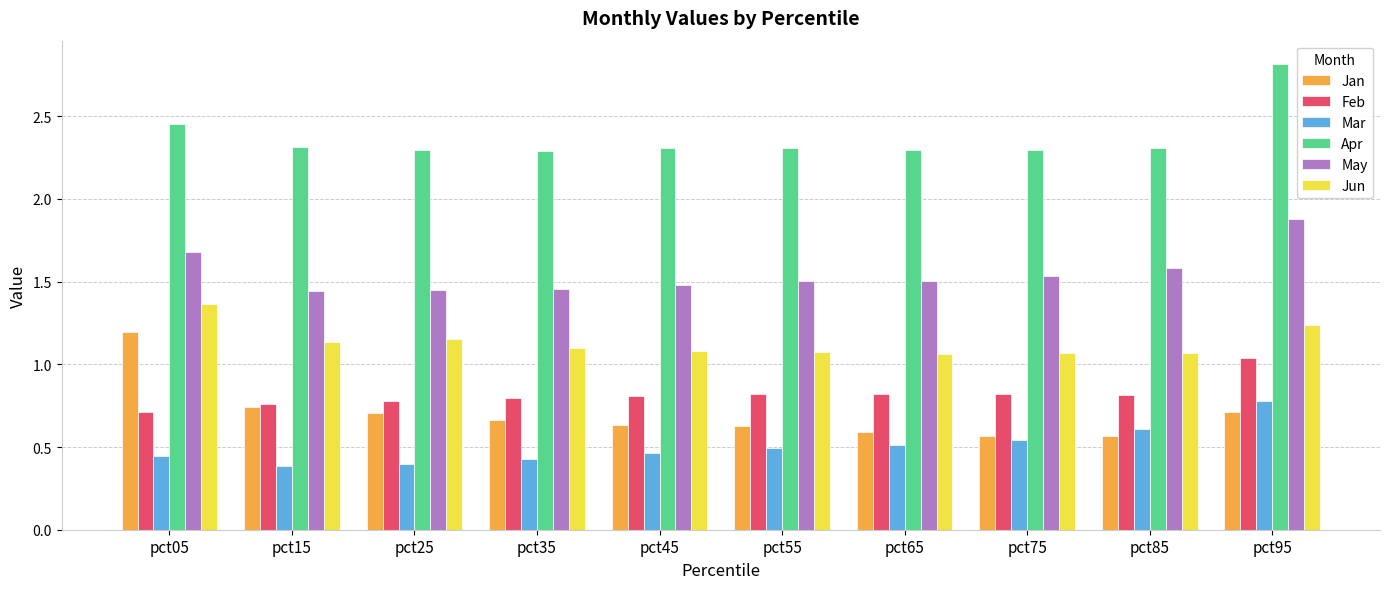

At how many categories does at least one series exceed 0?

10